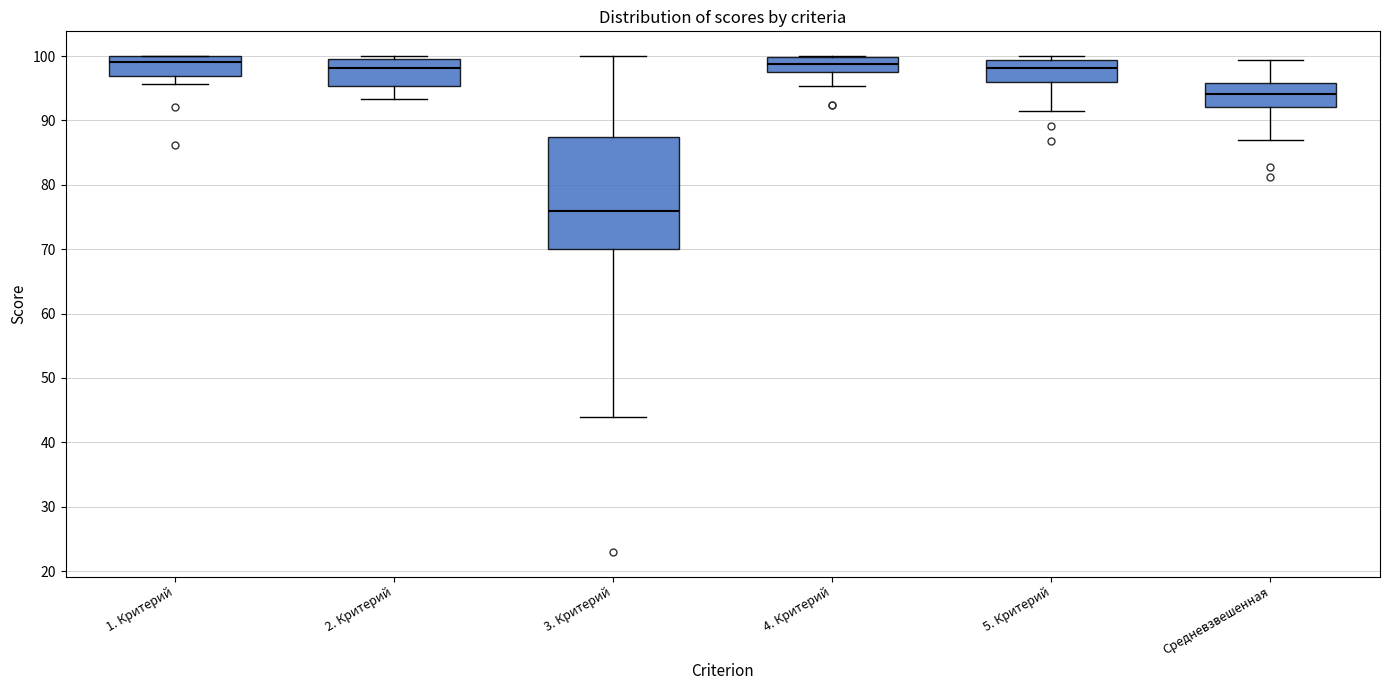

Which box is the tallest, from its lower edge to its upper edge?

3. Критерий